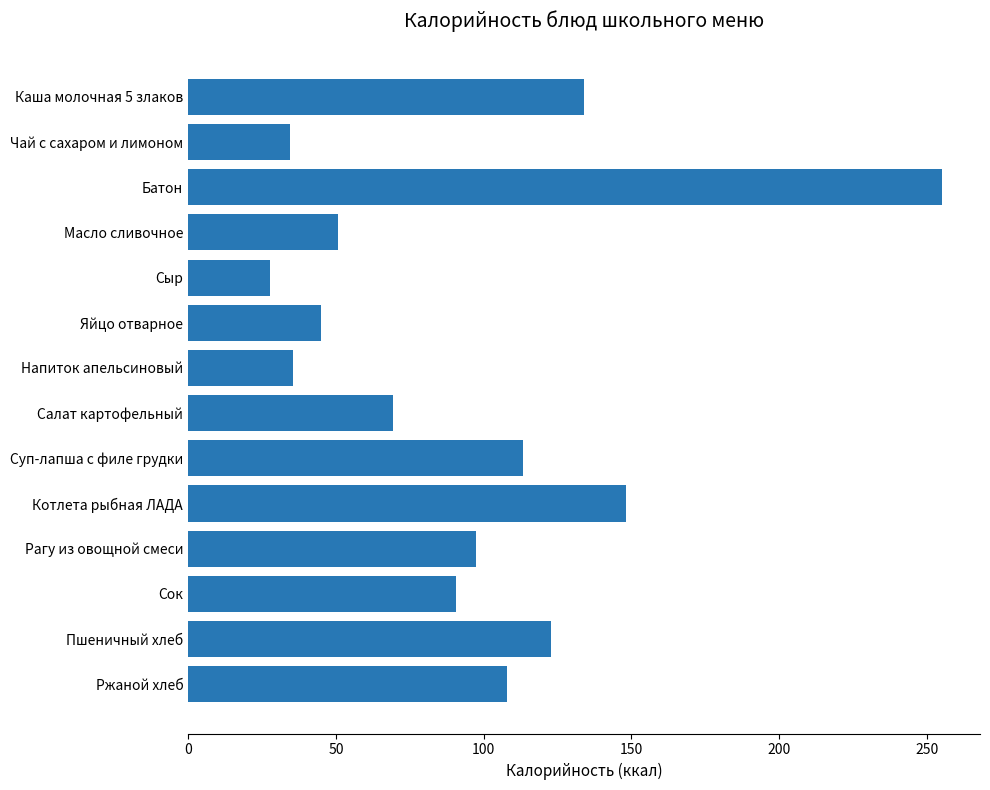

What is the value of the 9th bar from the top?

113.3